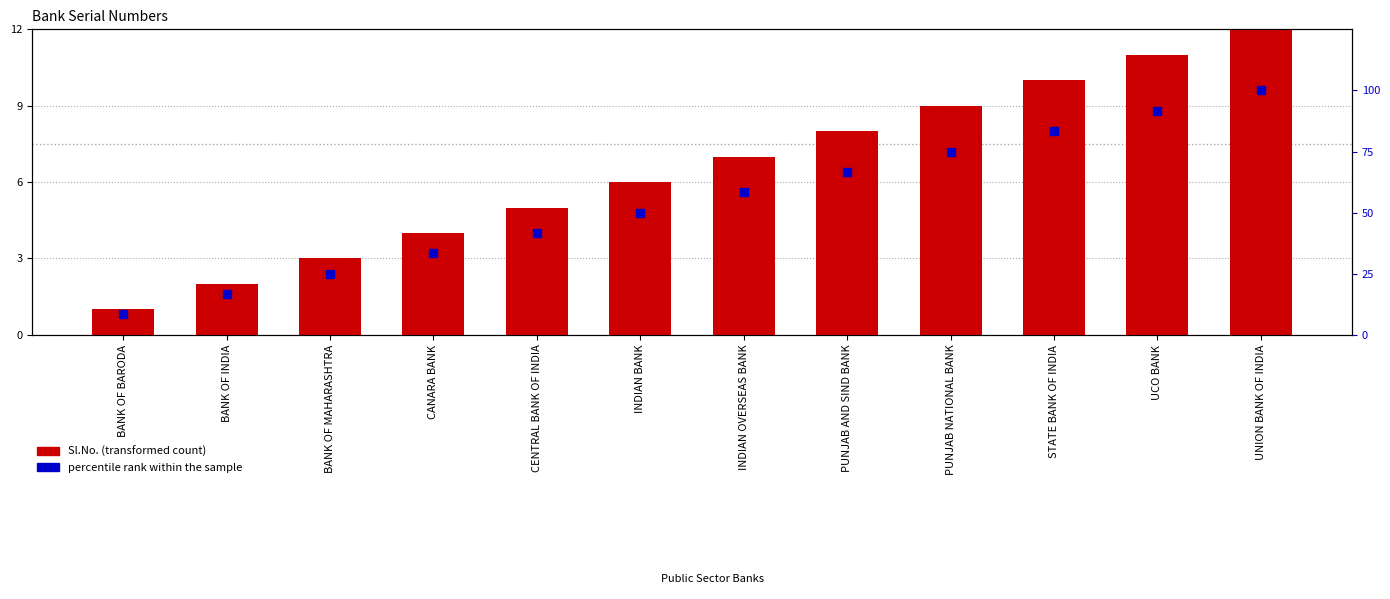

Which series contains the highest Y value?

percentile rank within the sample